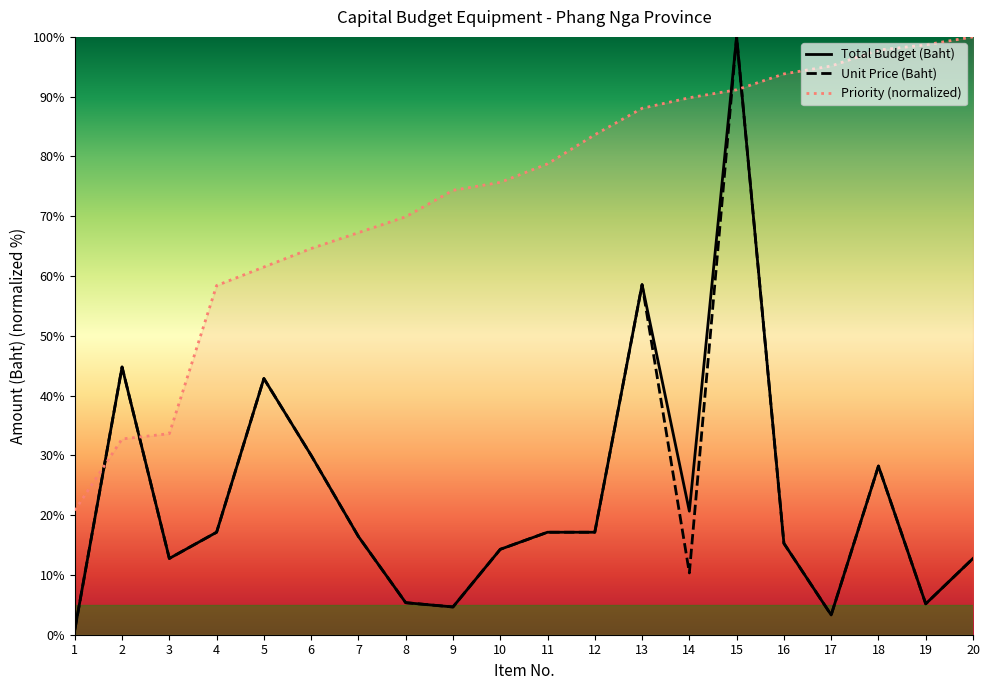

What is the sum of all Total Budget (Baht) values?

467.3